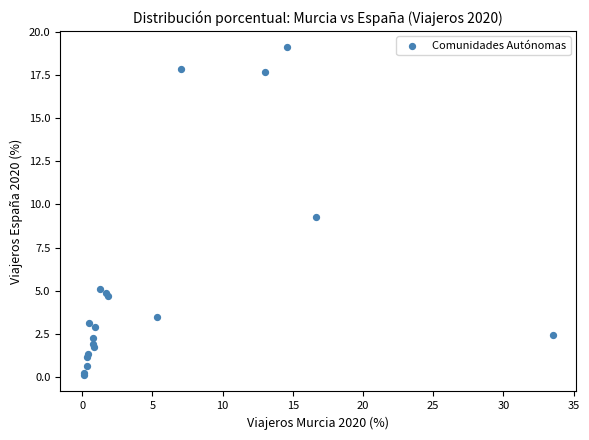

What Y value in the scatter plot is closest to 9?

9.3